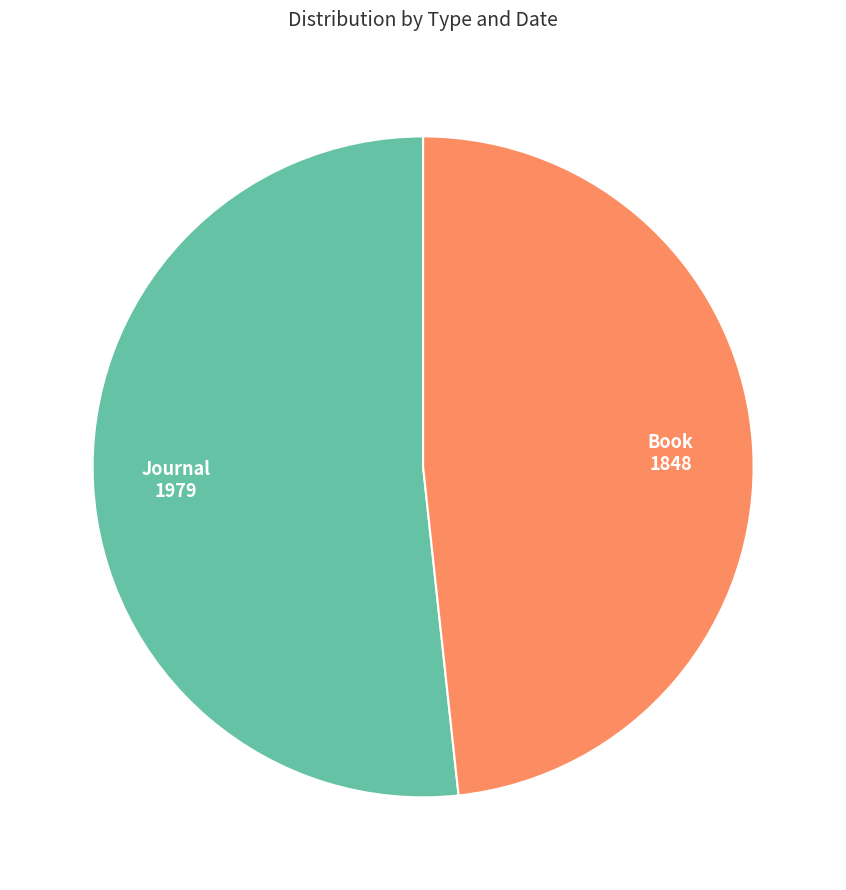

Count the number of slices in the pie.

2